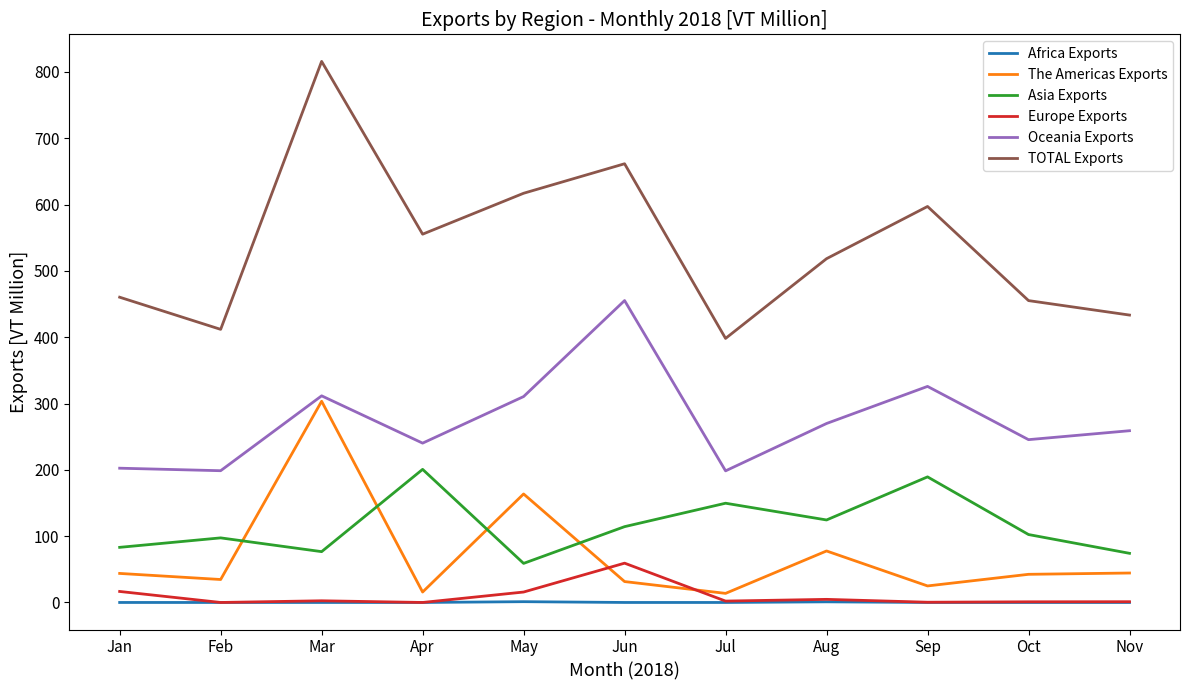

Is it true that Oceania Exports equals 310.5 at May?

True